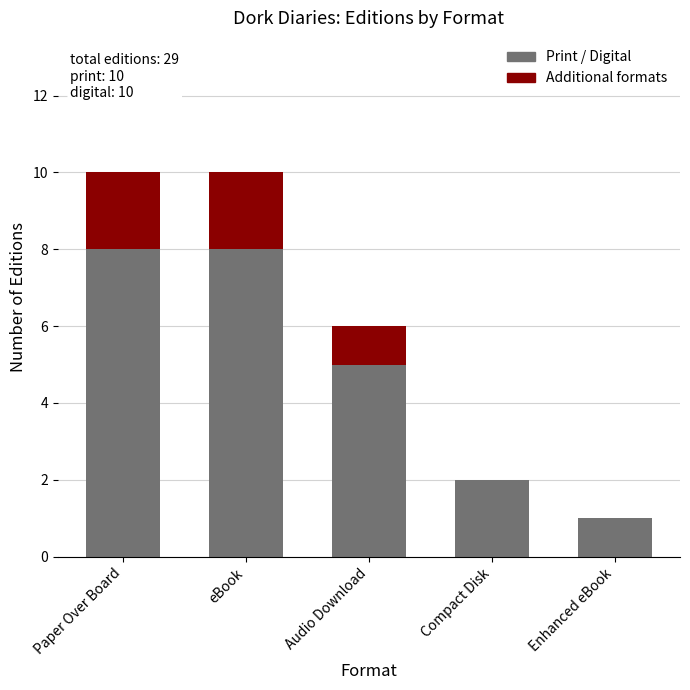

What is the highest value of the Print / Digital series?

8